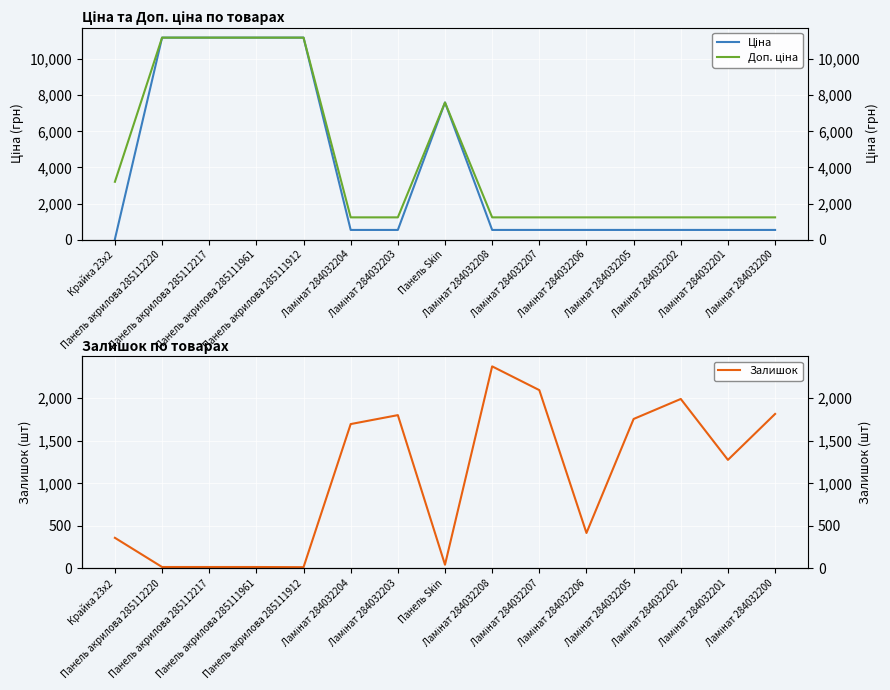

List the labels in order of Доп. ціна value, smallest first.

Ламінат 284032204, Ламінат 284032203, Ламінат 284032208, Ламінат 284032207, Ламінат 284032206, Ламінат 284032205, Ламінат 284032202, Ламінат 284032201, Ламінат 284032200, Крайка 23x2, Панель Skin, Панель акрилова 285112220, Панель акрилова 285112217, Панель акрилова 285111961, Панель акрилова 285111912